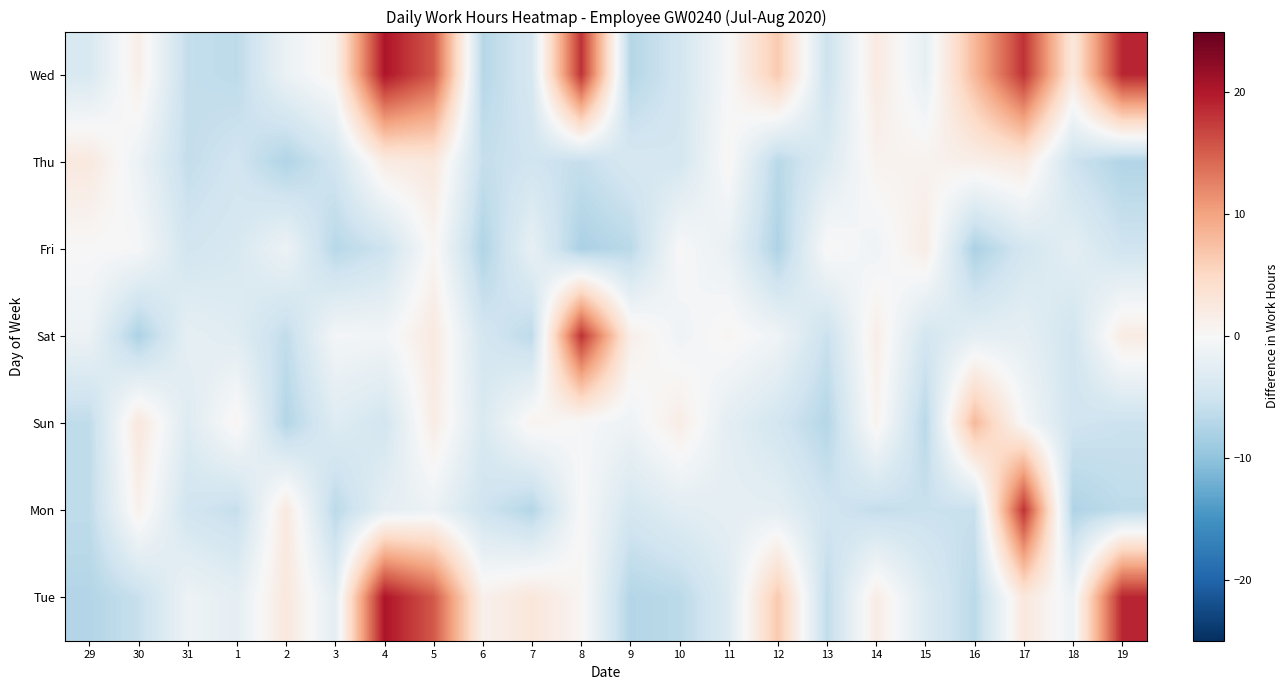

Which category has the highest value across all series?

4